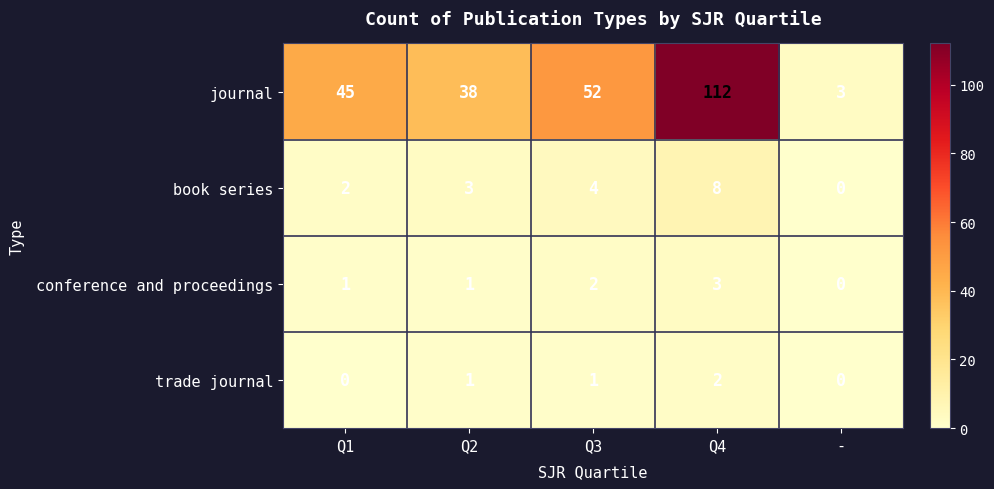

What is the difference between the second highest and minimum values in the book series series?

4